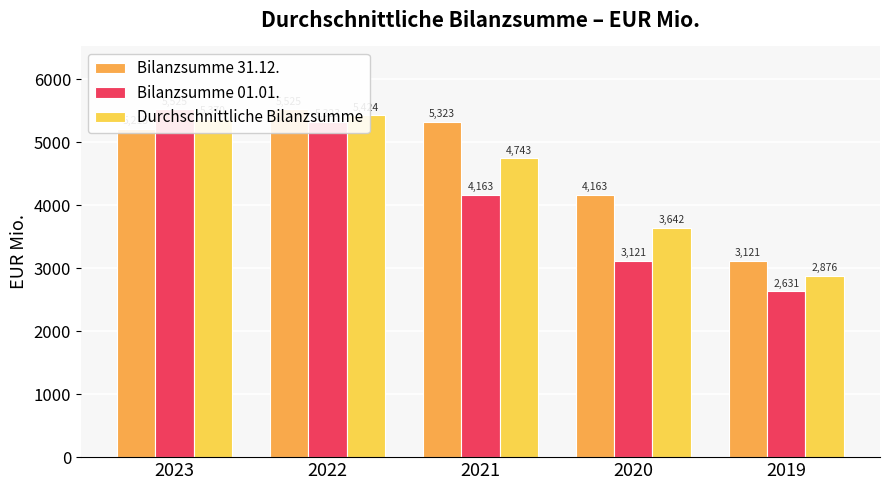

List the series in order of their peak value, highest first.

Bilanzsumme 31.12., Bilanzsumme 01.01., Durchschnittliche Bilanzsumme